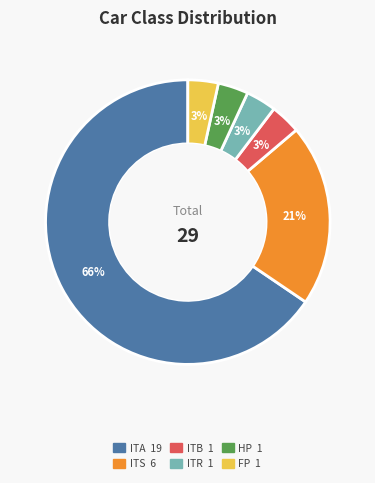

To the nearest percent, what is the average slice percentage?

17%